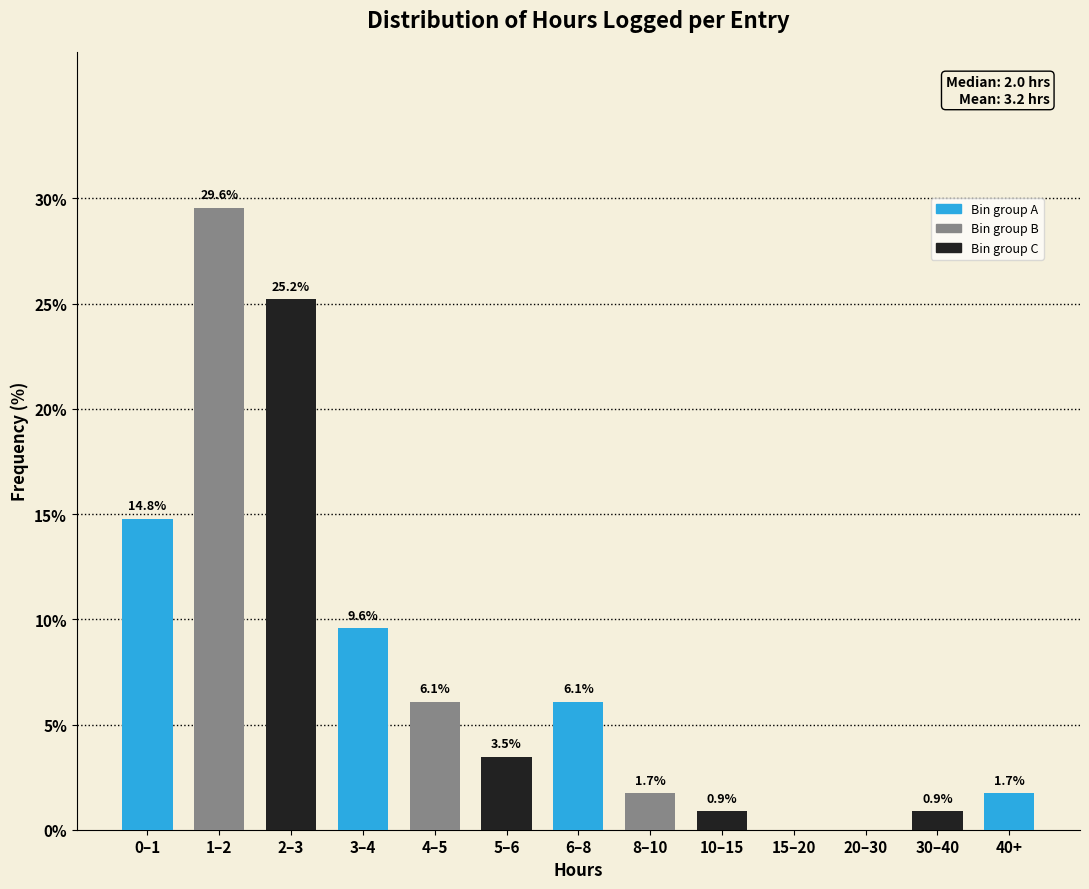

Reading right to left, transcribe all the data shown in this chart.

40+=1.7	30–40=0.9	20–30=0.0	15–20=0.0	10–15=0.9	8–10=1.7	6–8=6.1	5–6=3.5	4–5=6.1	3–4=9.6	2–3=25.2	1–2=29.6	0–1=14.8